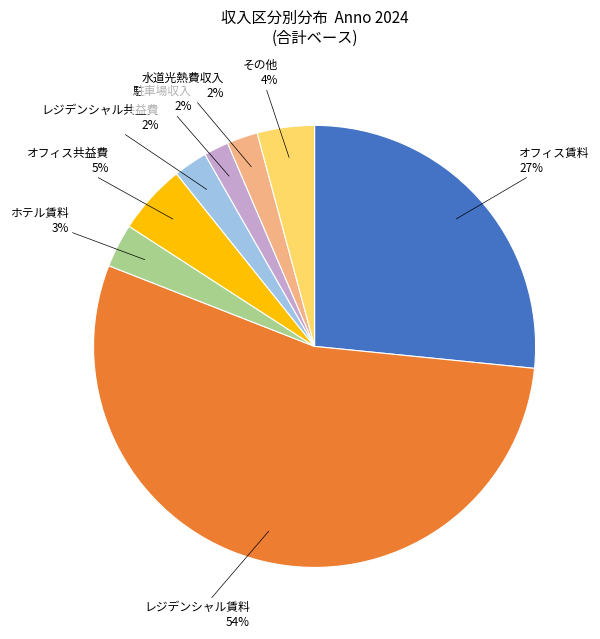

To the nearest percent, what is the difference between the largest and smallest slice percentages?

53%